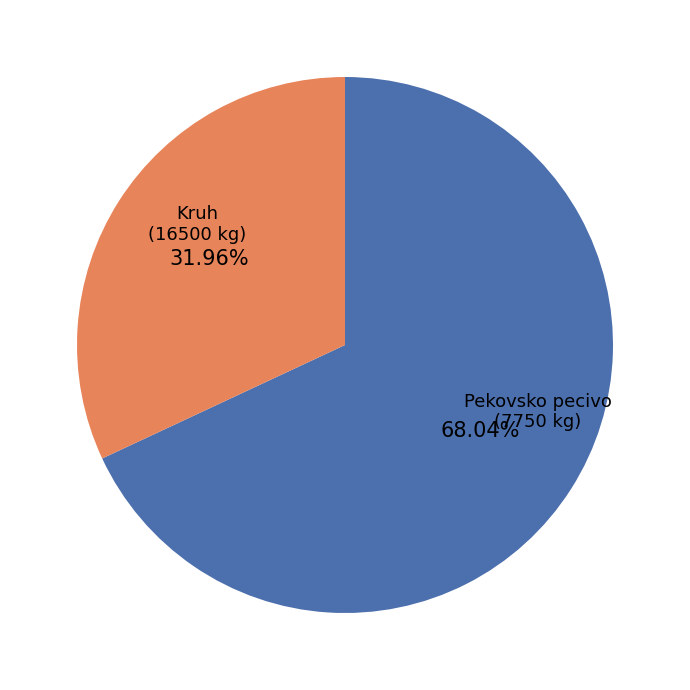

Does any single category account for the majority?

Yes